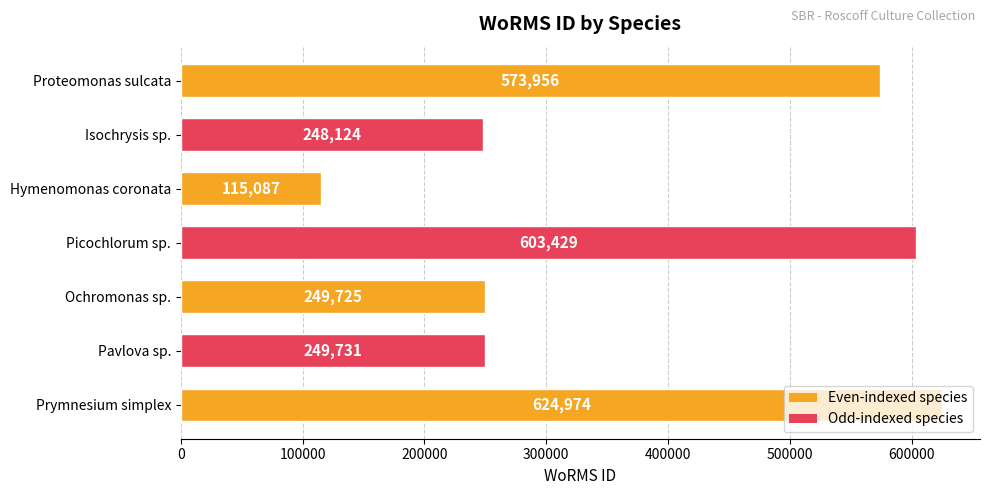

What is the average value?

380718